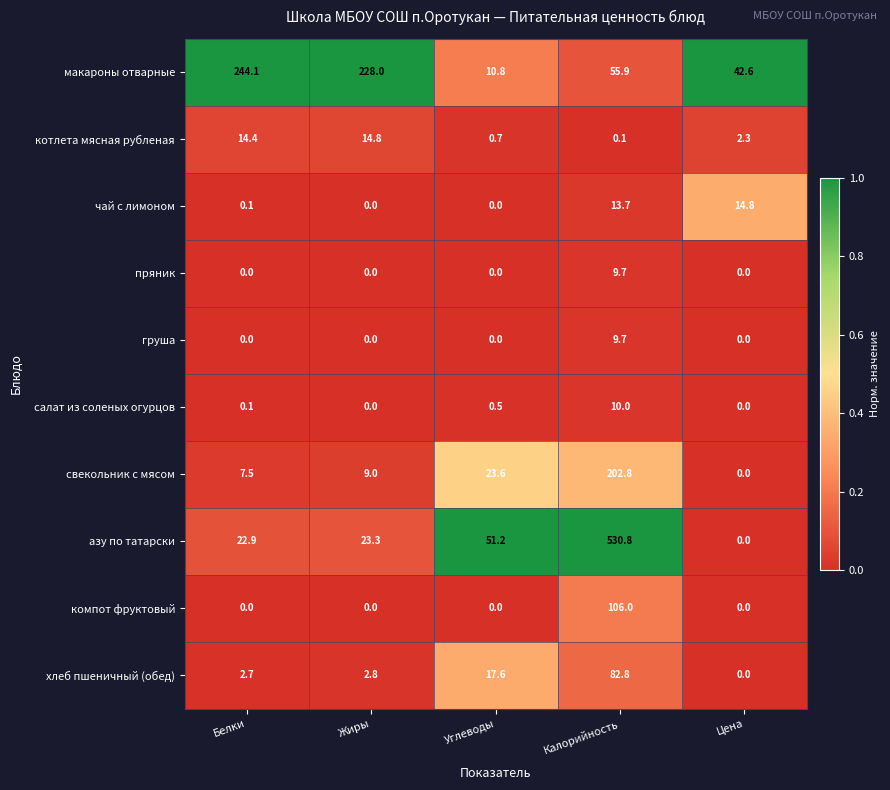

Is it true that макароны отварные equals 99.2 at Калорийность?

False